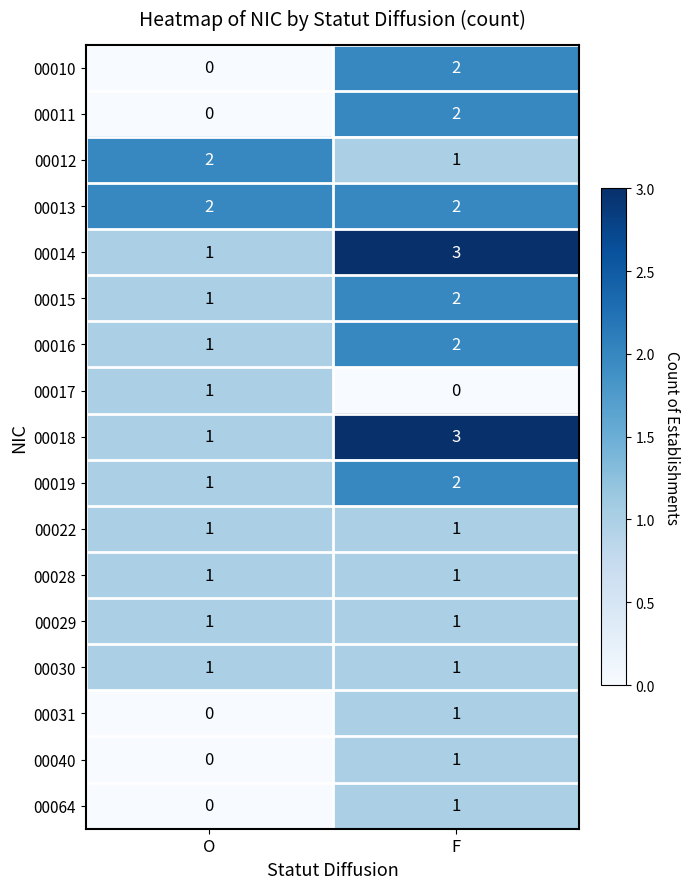

What is the sum of all 00014 values?

4